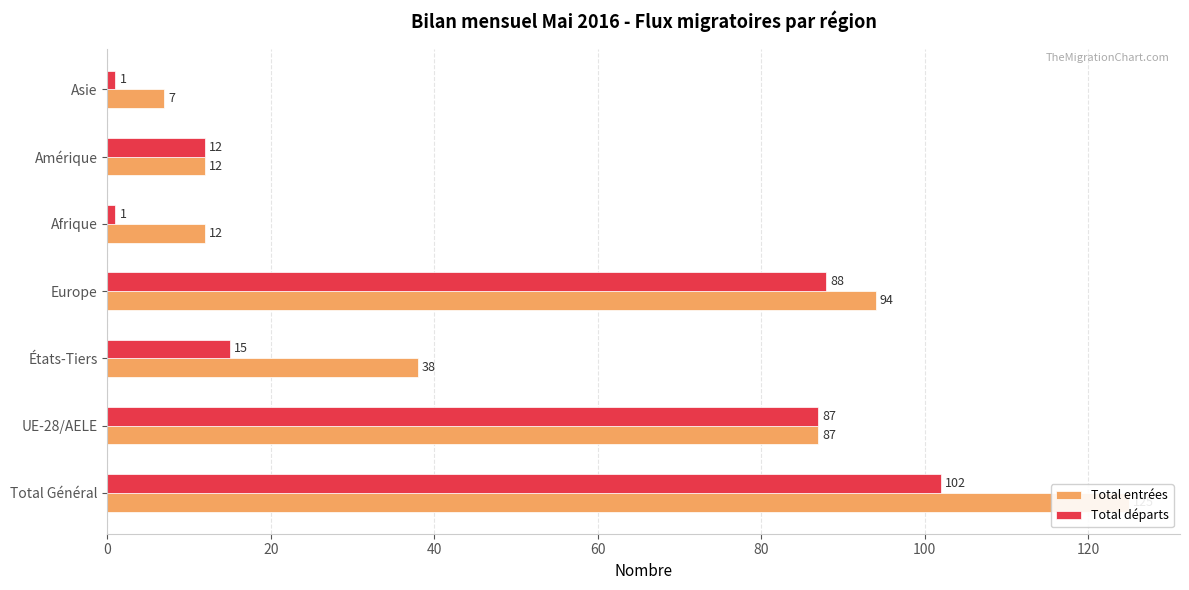

Rank the series by their maximum value, from lowest to highest.

Total départs, Total entrées